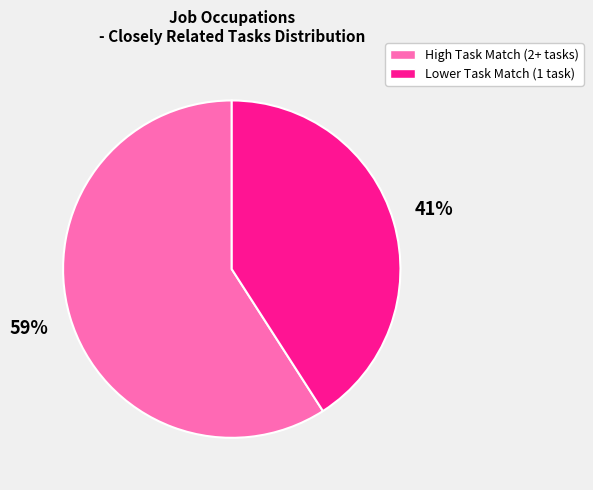

Is there a majority slice in this chart?

Yes